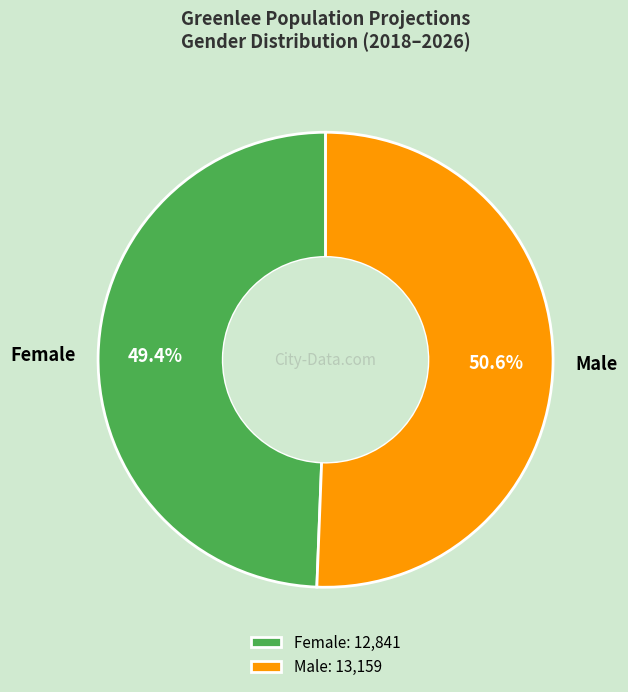

Is Female the majority of the pie?

No